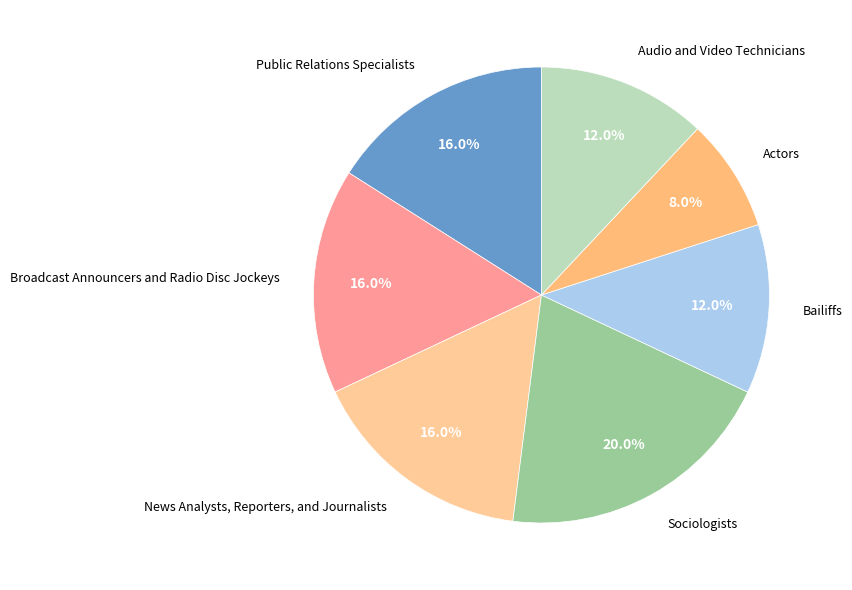

The Bailiffs slice represents 12% of the pie. True or false?

True